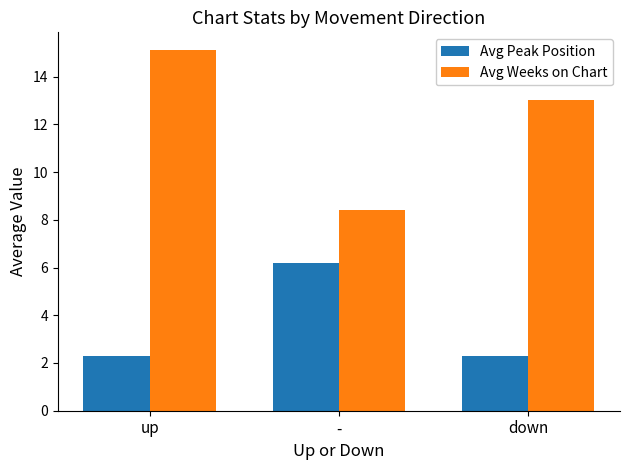

Is it true that Avg Peak Position equals 2.3 at up?

True